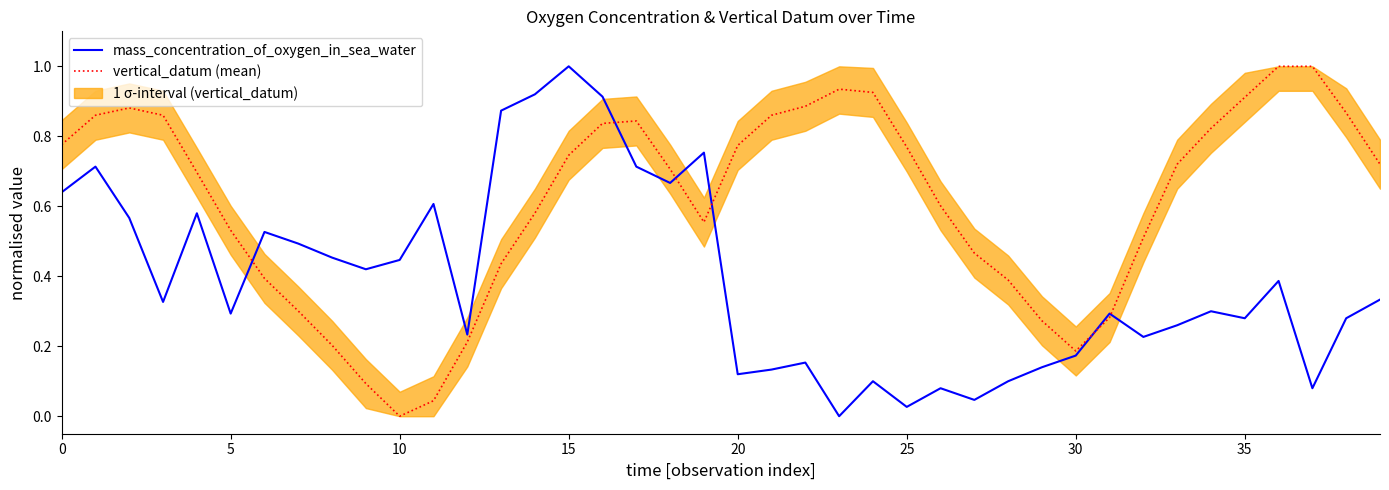

Rank the series by their average value, from lowest to highest.

mass_concentration_of_oxygen_in_sea_water, vertical_datum (mean)